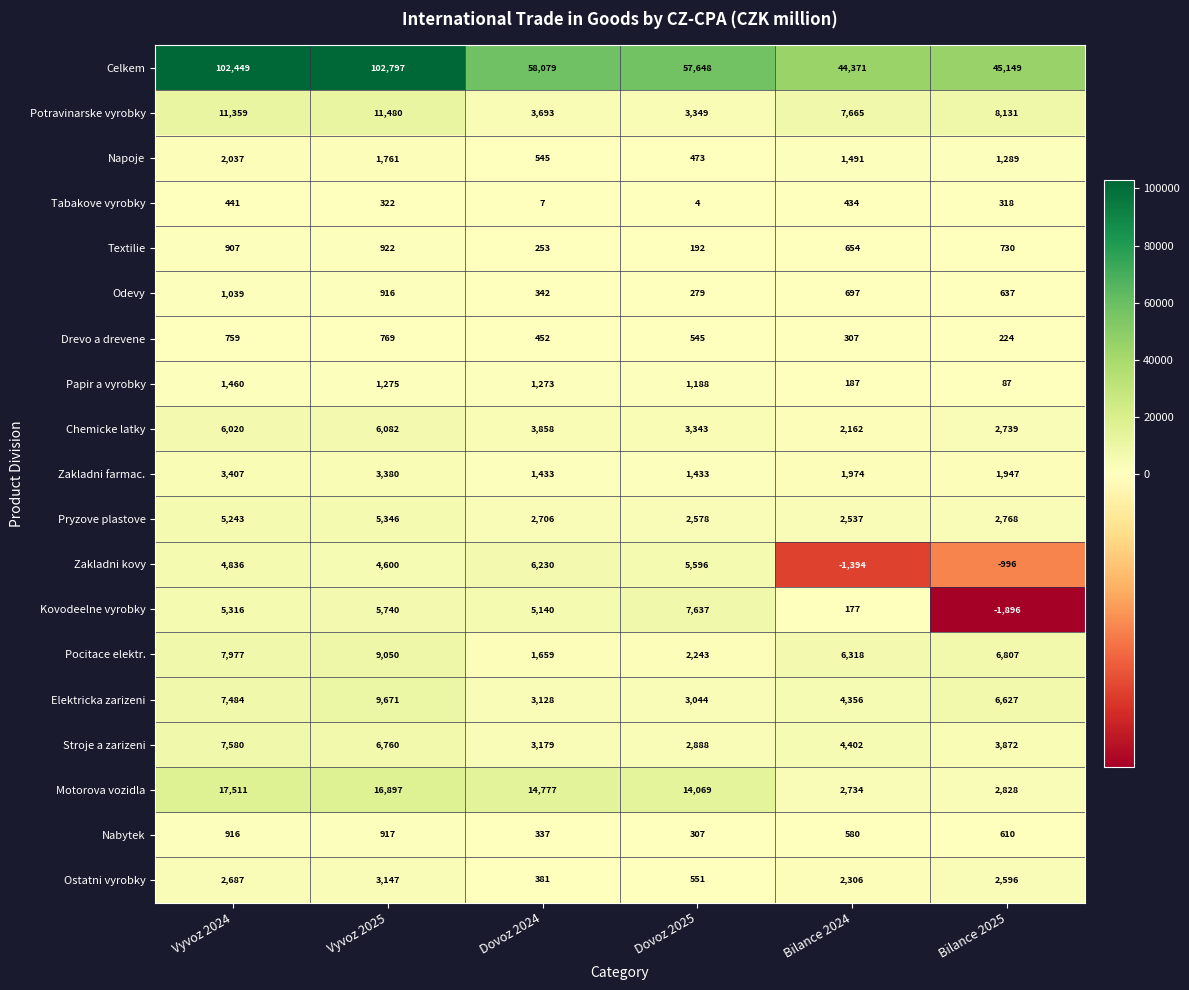

The Stroje a zarizeni series shows 2287 at Vyvoz 2024. True or false?

False